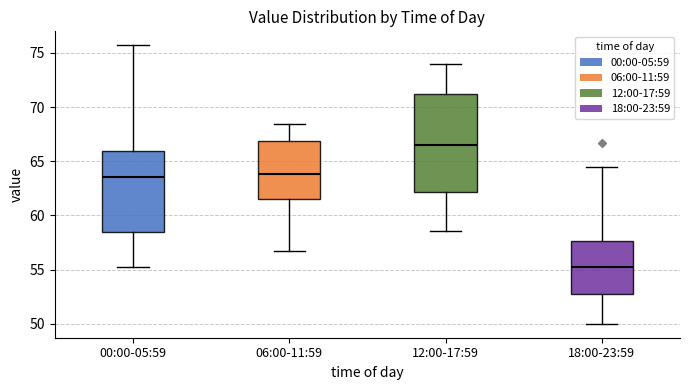

Reading left to right, transcribe this box plot: for each box, give where its median line is, the range the box spans, and where its two whiskers end, as read against the y-axis. The values are not printed on the chart, so give them approximately, as read against the axis.

00:00-05:59: median 63.5, box 58.5 to 66.0, whiskers 55.0 to 75.5
06:00-11:59: median 64.0, box 61.5 to 67.0, whiskers 56.5 to 68.5
12:00-17:59: median 66.5, box 62.0 to 71.0, whiskers 58.5 to 74.0
18:00-23:59: median 55.0, box 53.0 to 57.5, whiskers 50.0 to 64.5